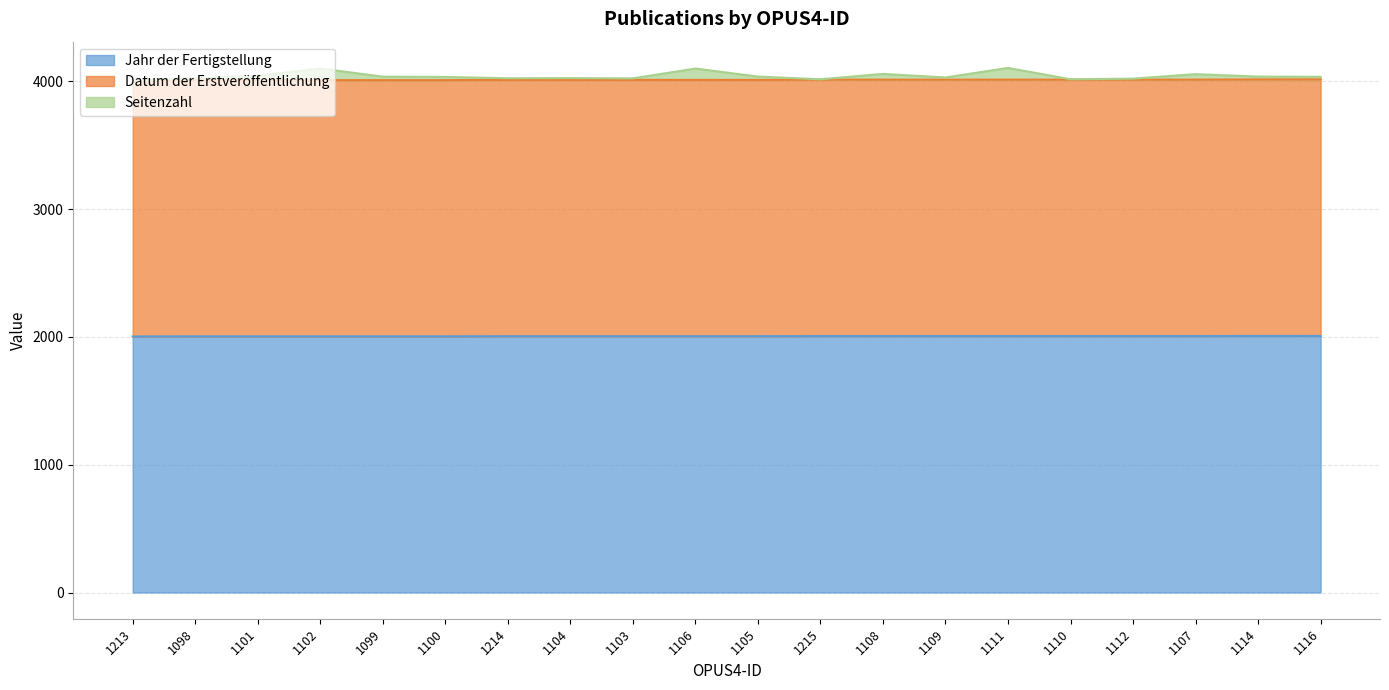

The value of Seitenzahl at 1111 is 2043. True or false?

False